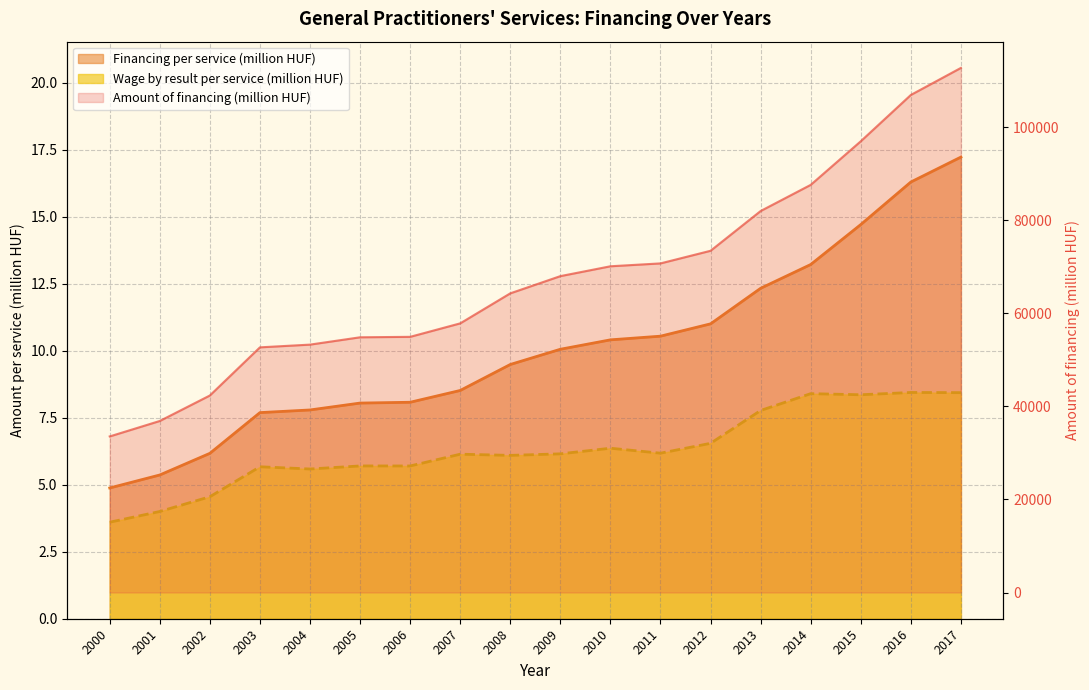

What is the value of the Amount of financing (million HUF) point at the 7th from the left?

54925.6